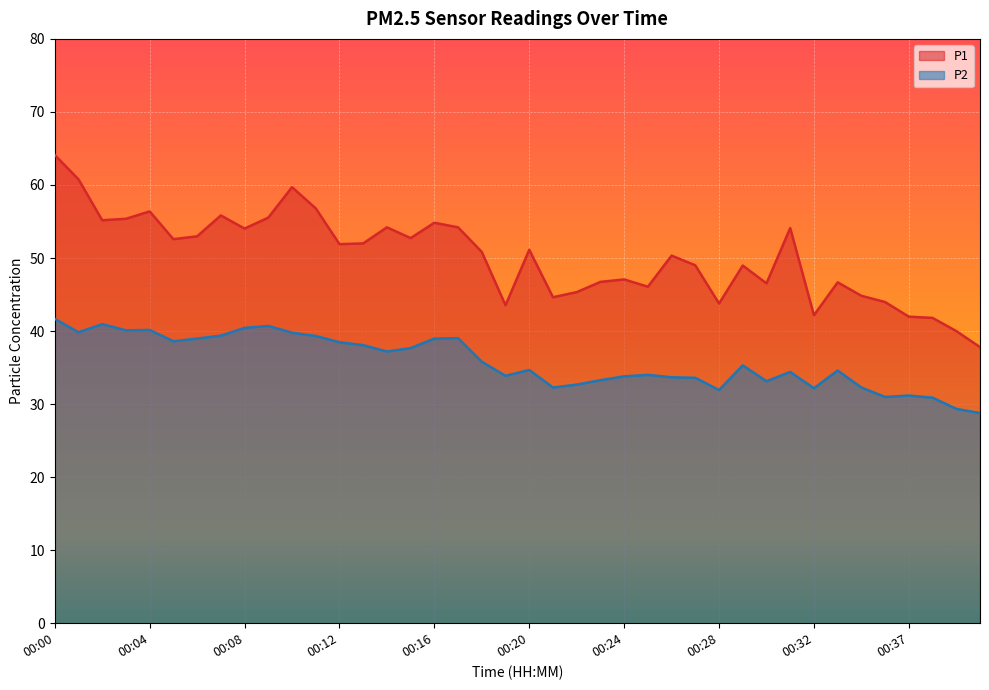

At which category is the sum across all series the highest?

00:00